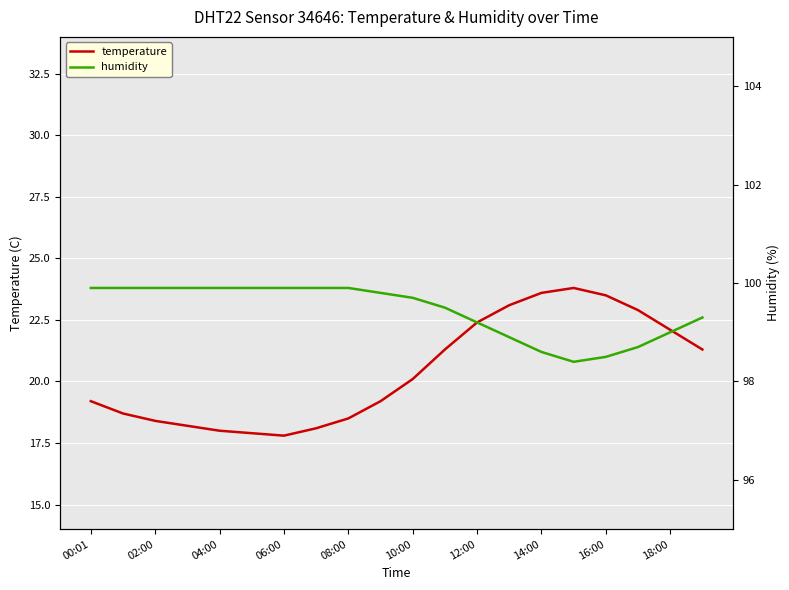

True or false: humidity and temperature cross at least once.

False